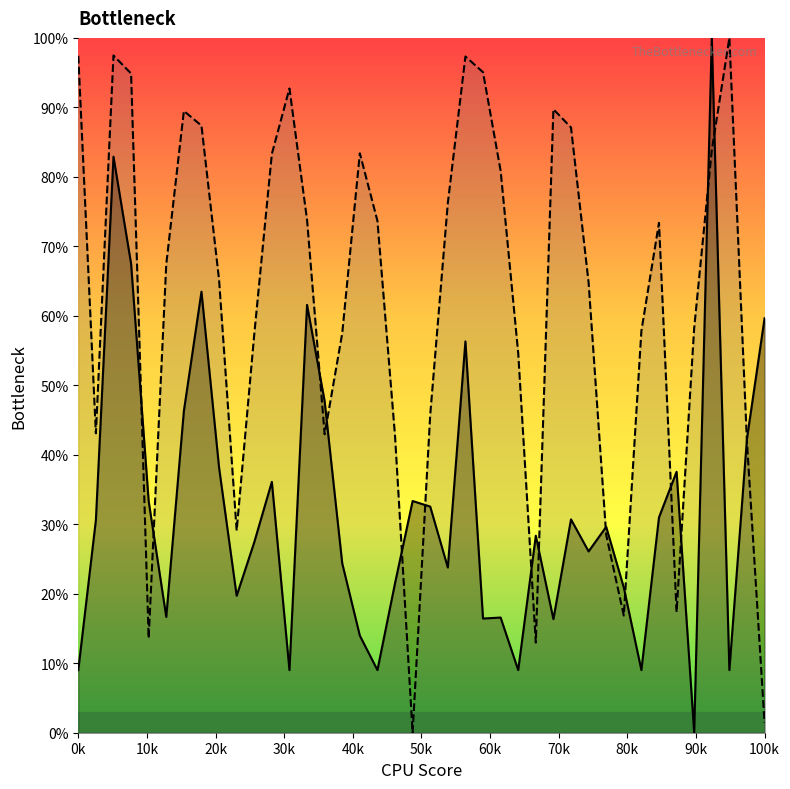

What is the greatest value displayed?

100.0